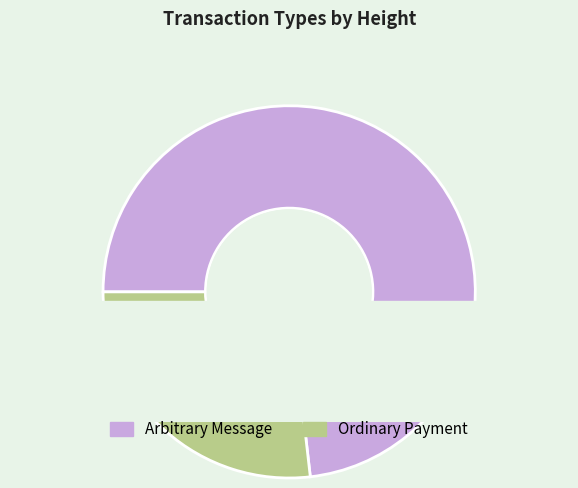

Rank the categories by value from lowest to highest.

Ordinary Payment, Arbitrary Message